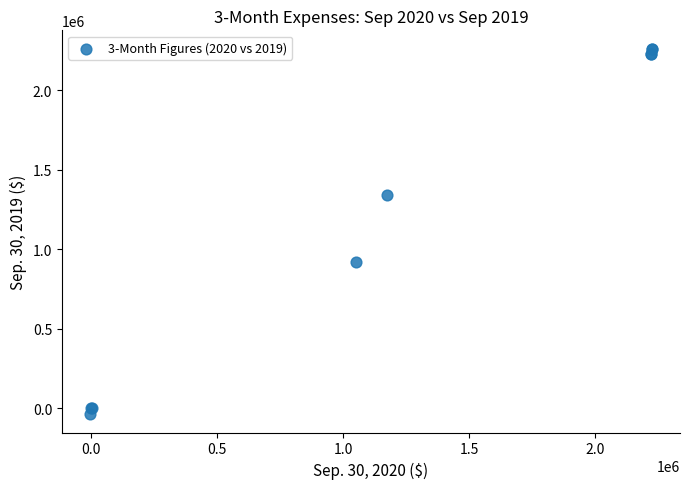

What Y value in the scatter plot is closest to 1111852?

916984